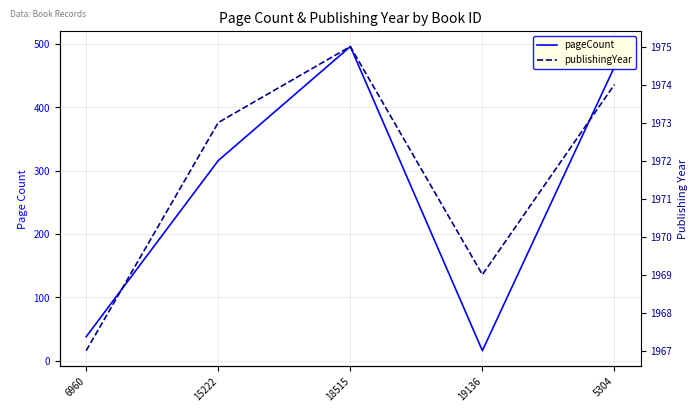

Does the chart have visible grid lines?

Yes